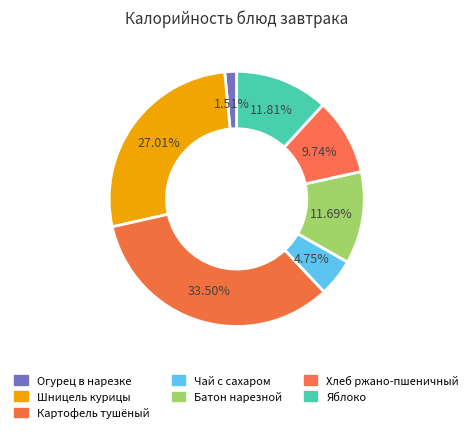

How many segments does this pie chart have?

7